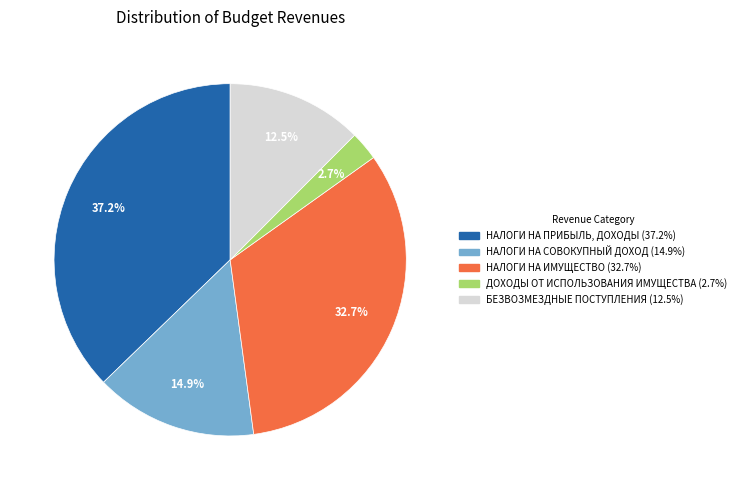

How much of the chart is everything except БЕЗВОЗМЕЗДНЫЕ ПОСТУПЛЕНИЯ?

87.5%